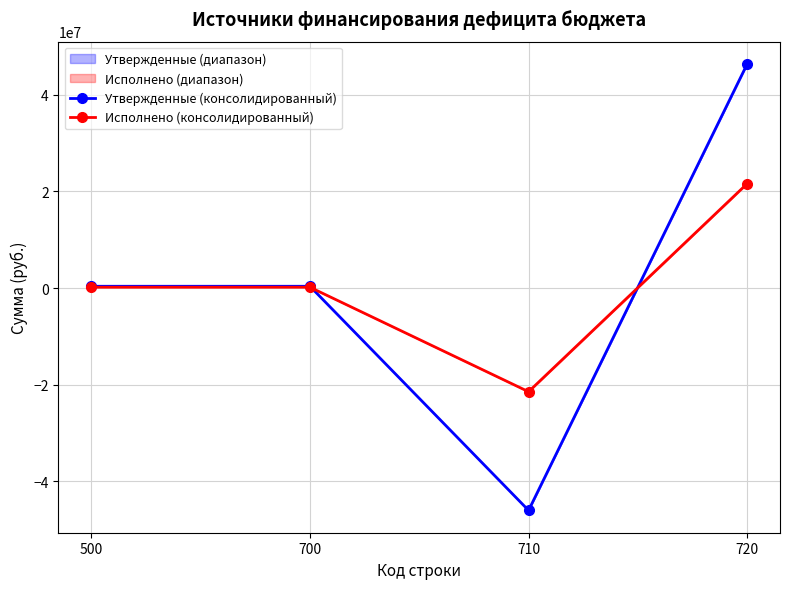

Between 700 and 710, which is larger?

700